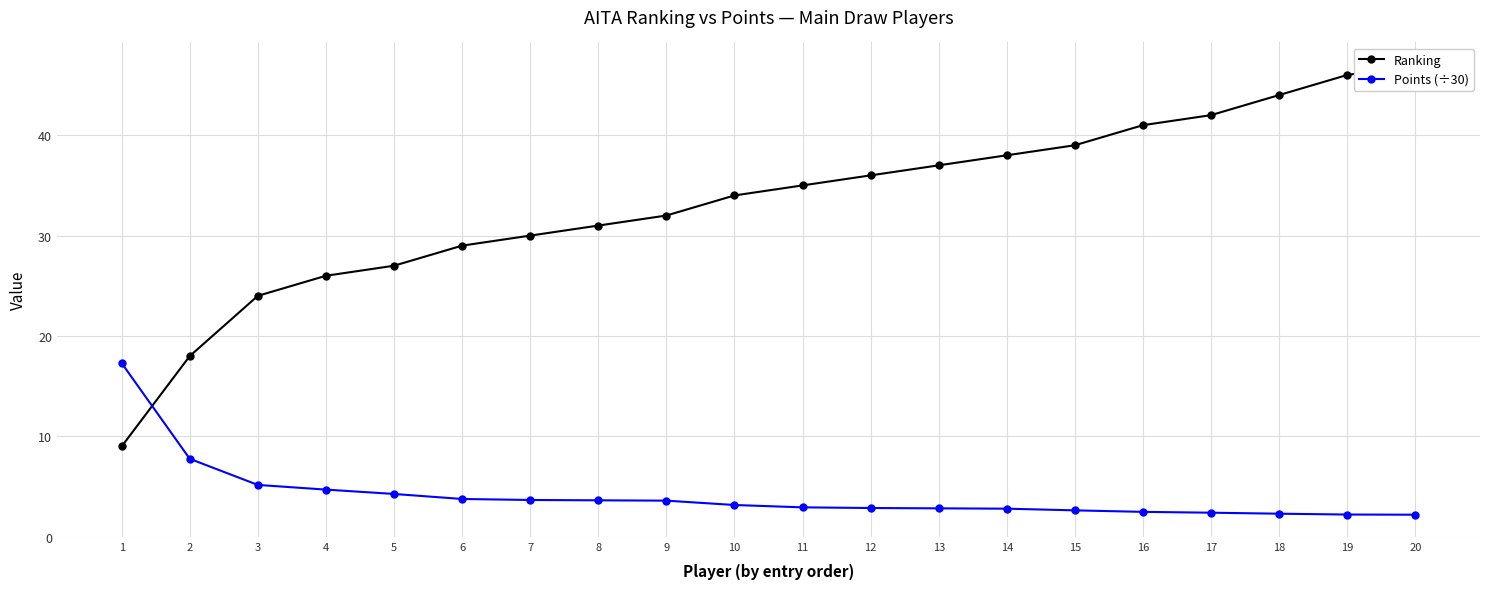

How many distinct data groups are displayed?

2